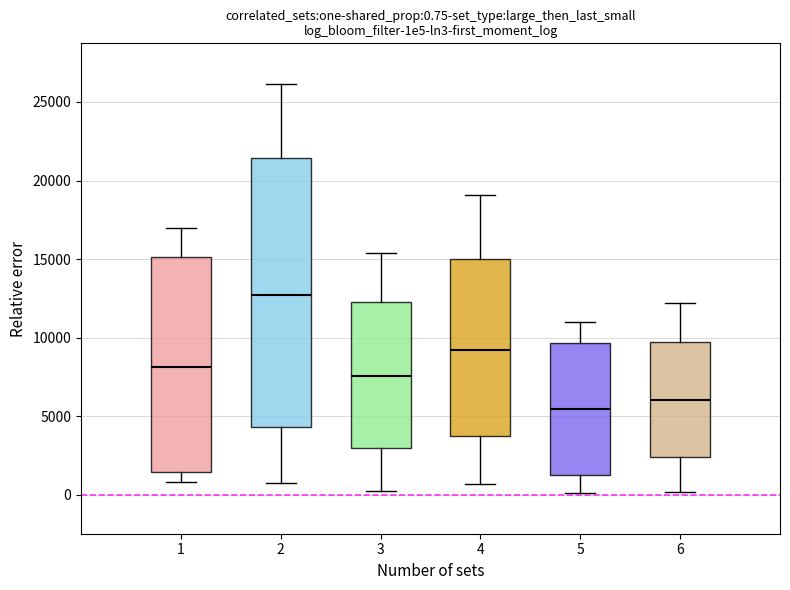

Which box's median line is the highest?

2